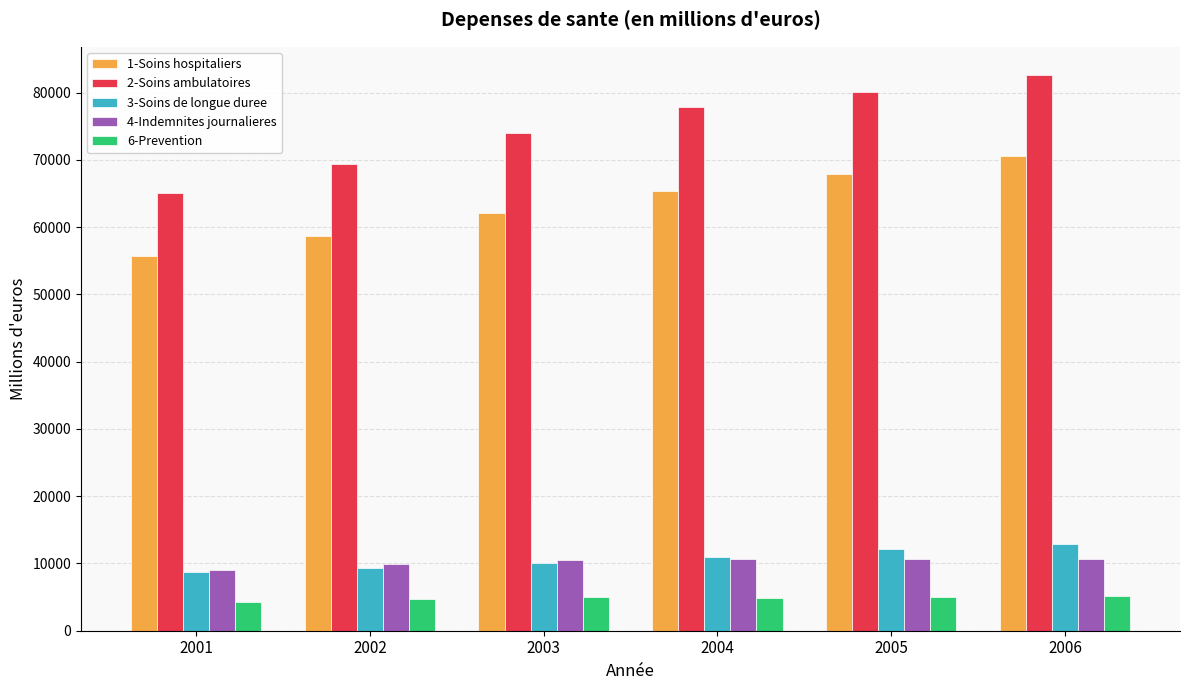

Rank the categories by 1-Soins hospitaliers value from highest to lowest.

2006, 2005, 2004, 2003, 2002, 2001